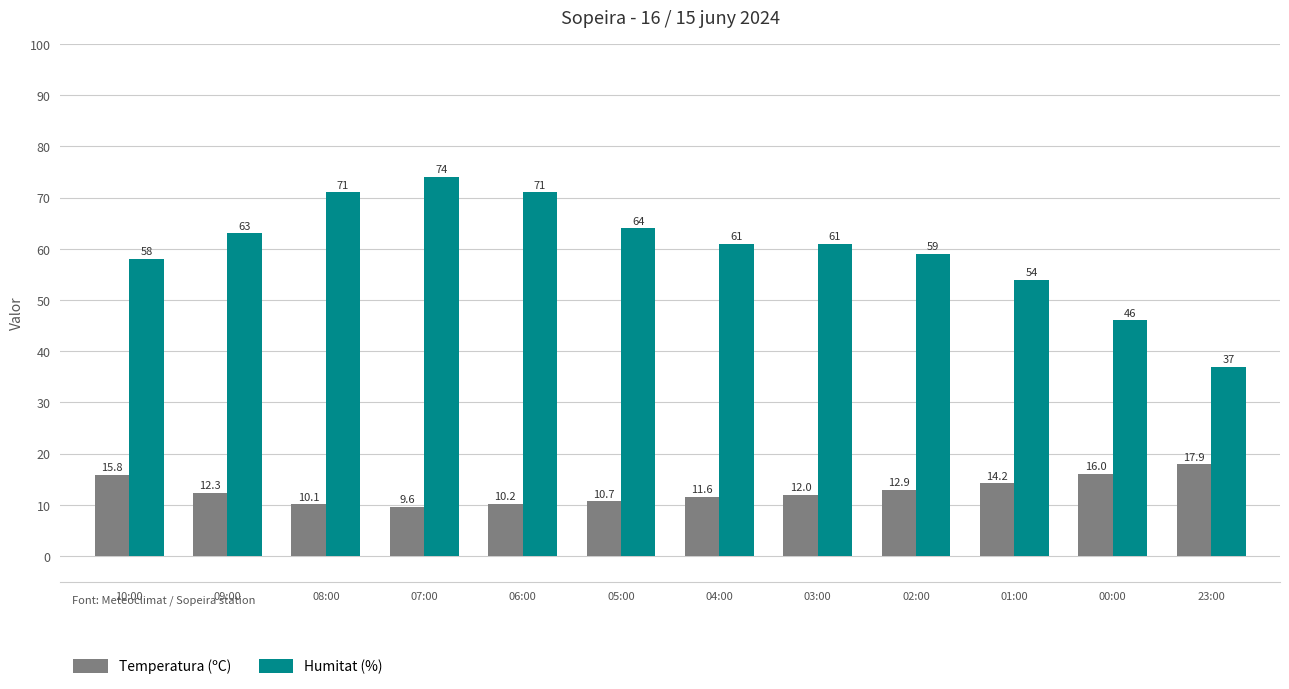

What is the greatest value displayed?

74.0